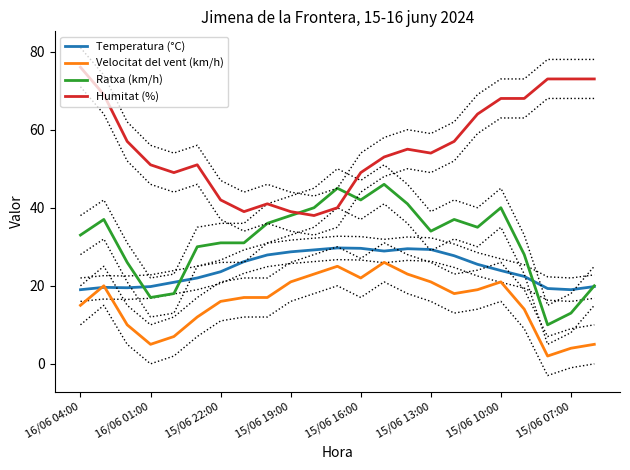

What are all the series names shown in the legend?

Temperatura (°C), Velocitat del vent (km/h), Ratxa (km/h), Humitat (%)